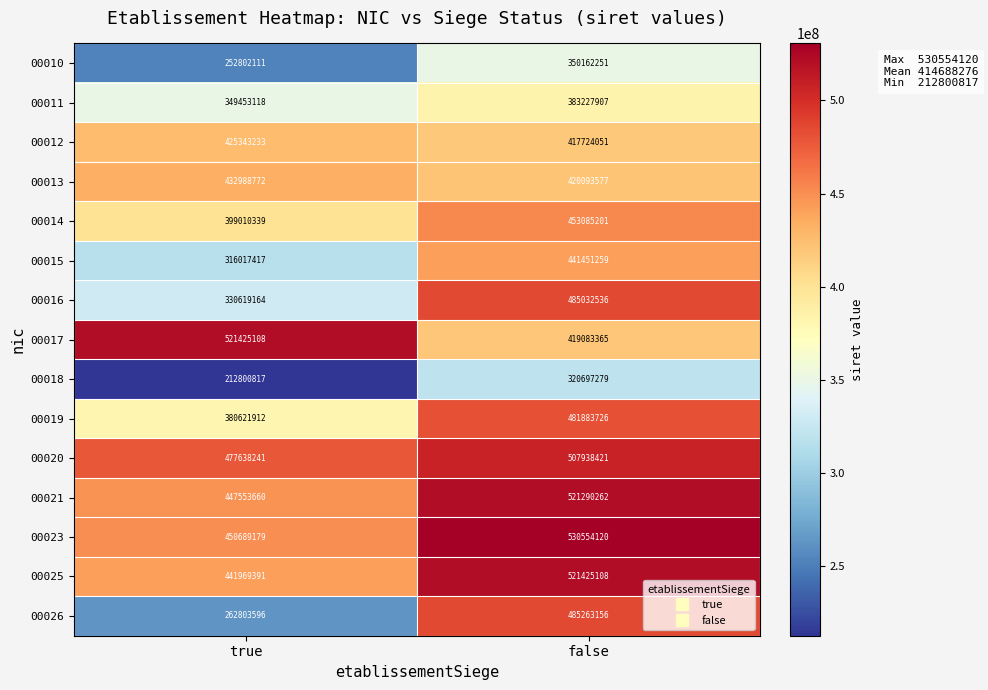

How many series are shown in this chart?

15